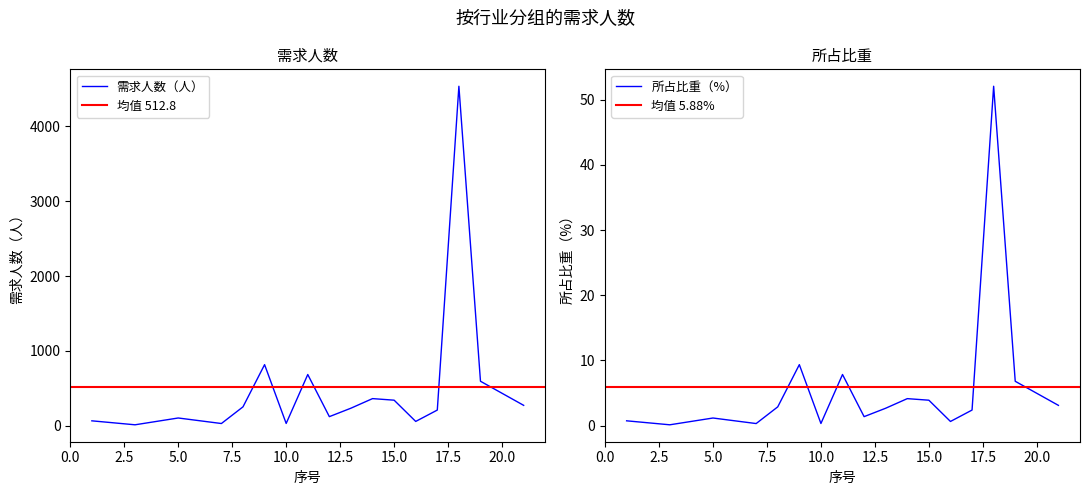

List the labels in order of 需求人数（人） value, largest first.

18, 9, 11, 19, 14, 15, 21, 8, 13, 17, 12, 5, 1, 16, 10, 7, 3